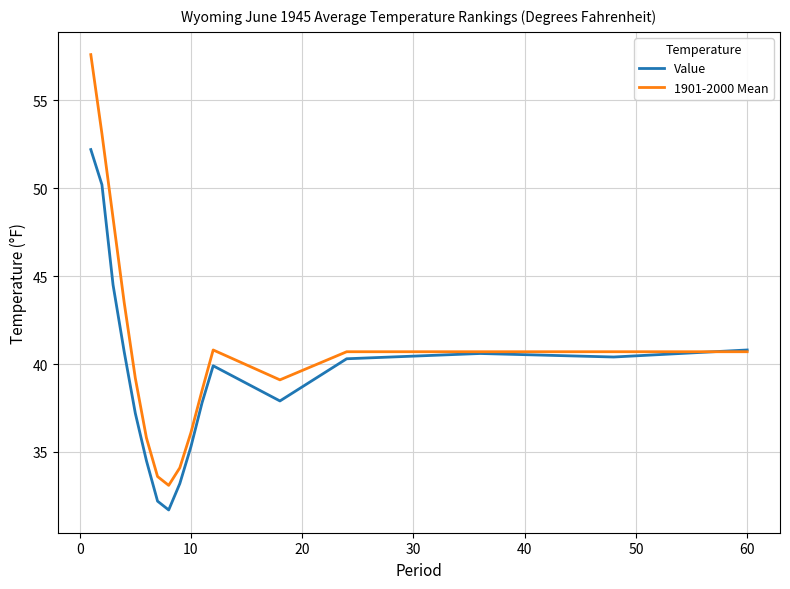

Does the chart display data point markers on the line(s)?

No